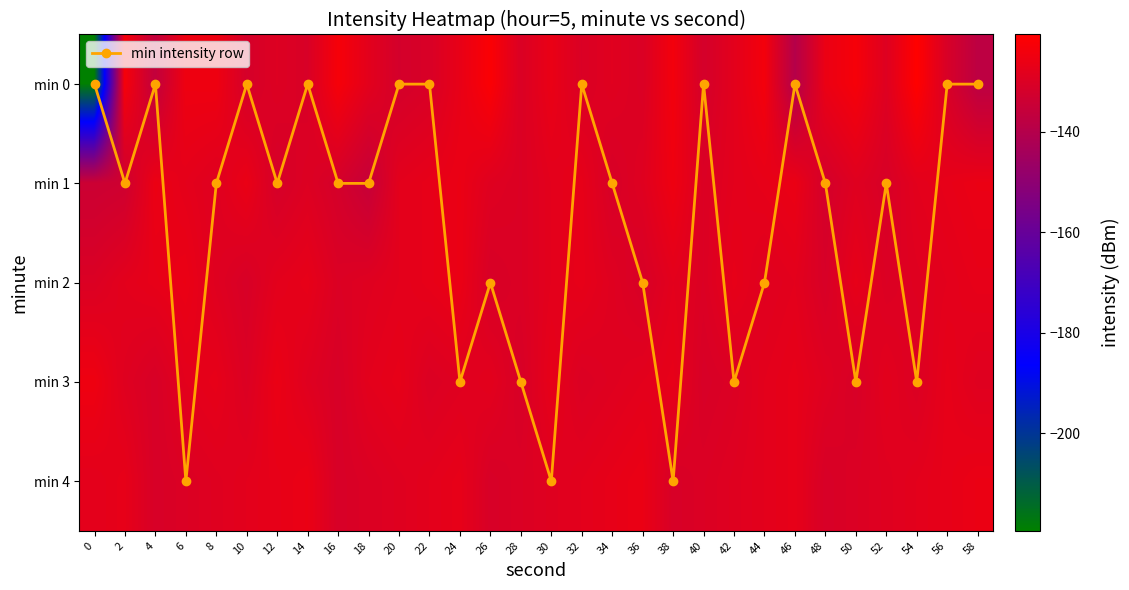

True or false: min 0 has a value of -131.9 at 40.

True